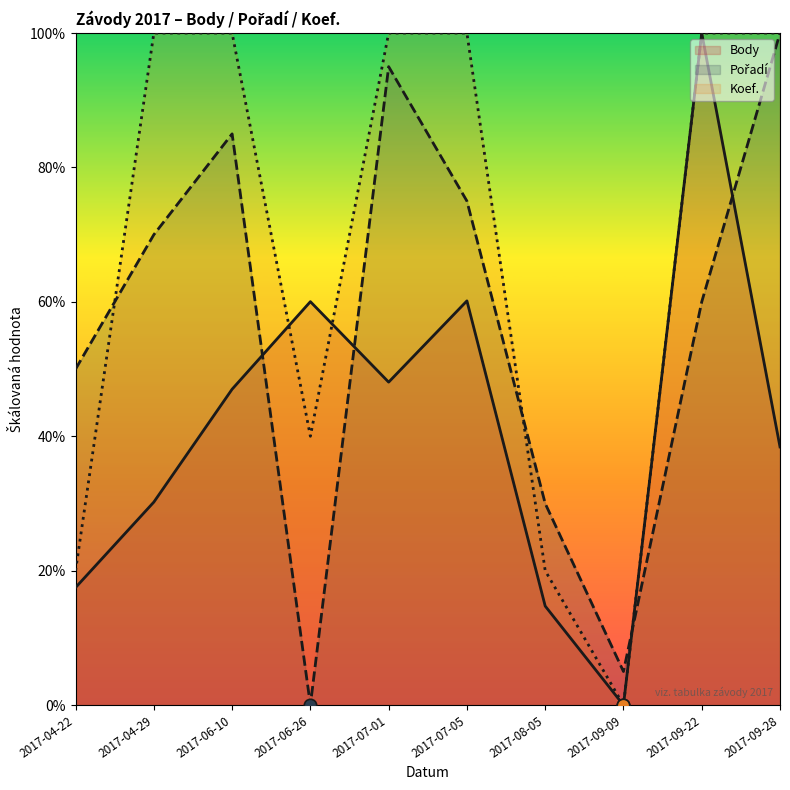

Which series reaches the maximum Y coordinate?

Body